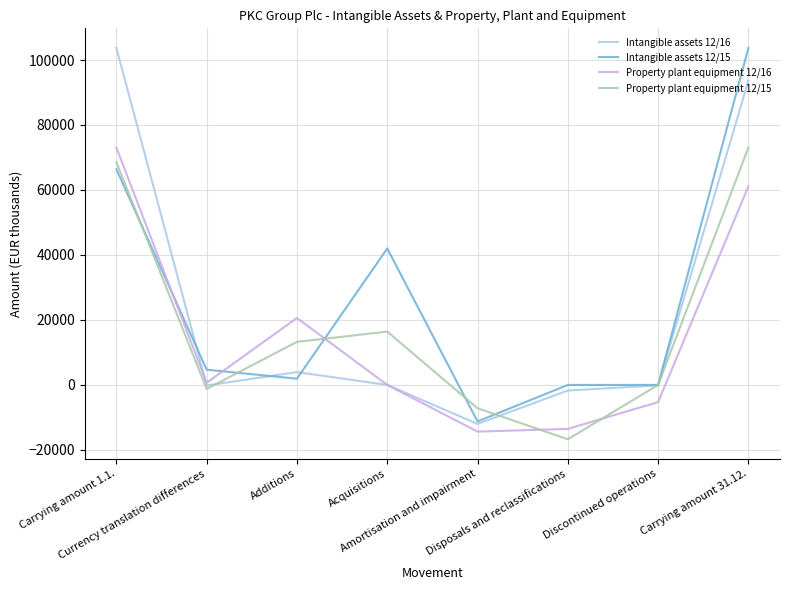

True or false: Property plant equipment 12/16 has more than 2 points higher than both neighbors.

False